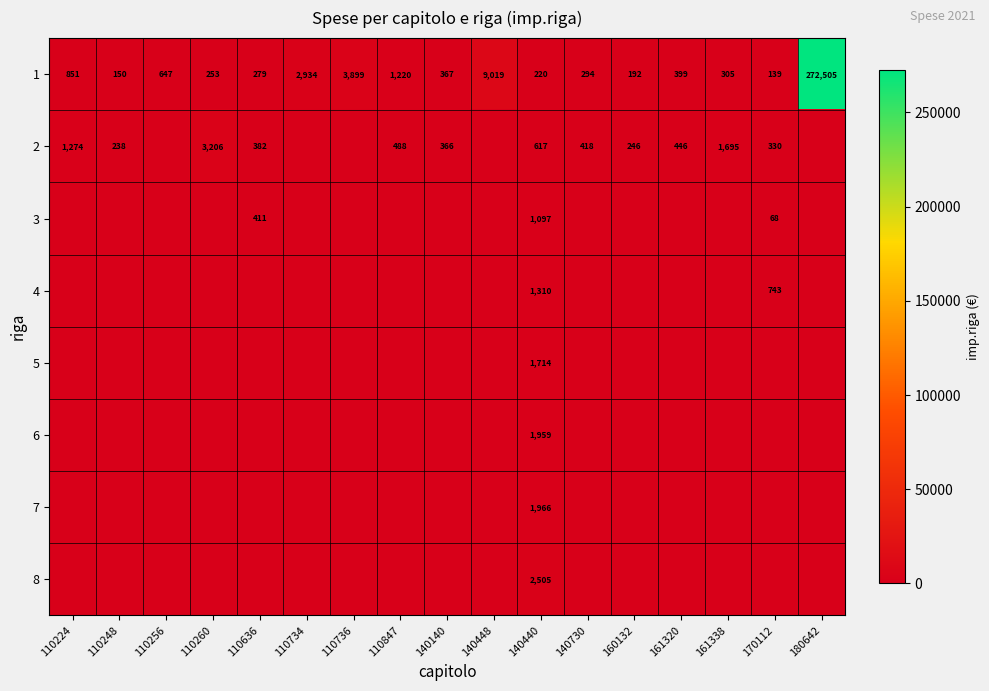

How many series are shown in this chart?

8